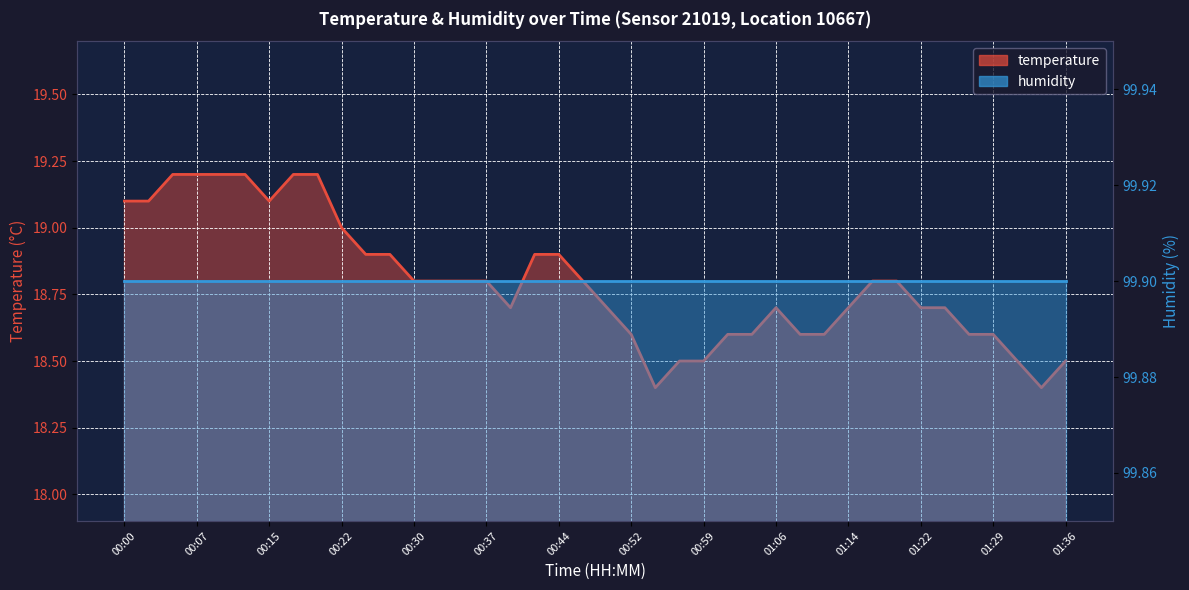

What is the label of the 8th point from the right?

01:19